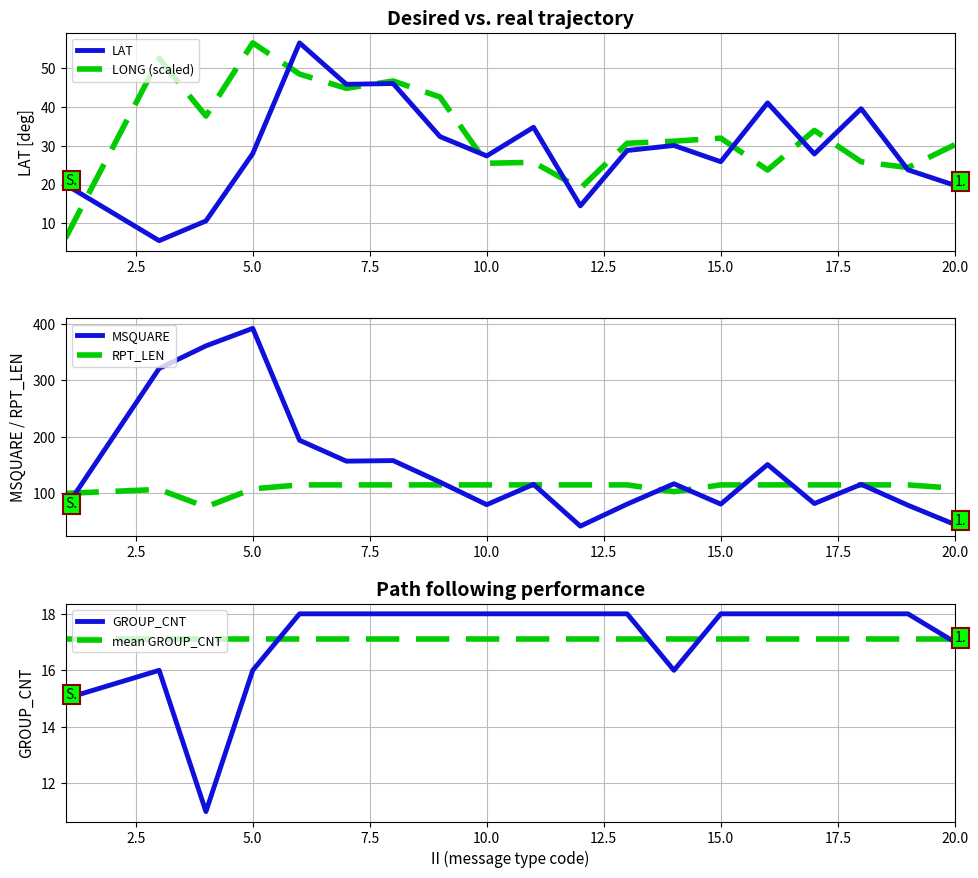

What is the lowest value of the RPT_LEN series?

76